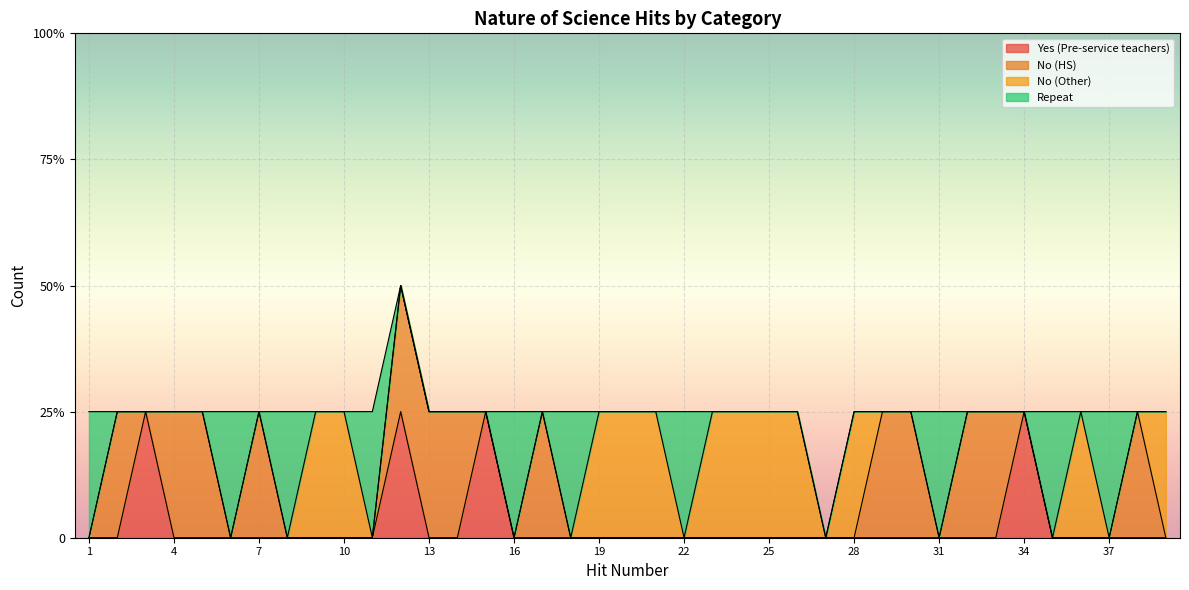

The No (HS) series shows 1 at 7. True or false?

True